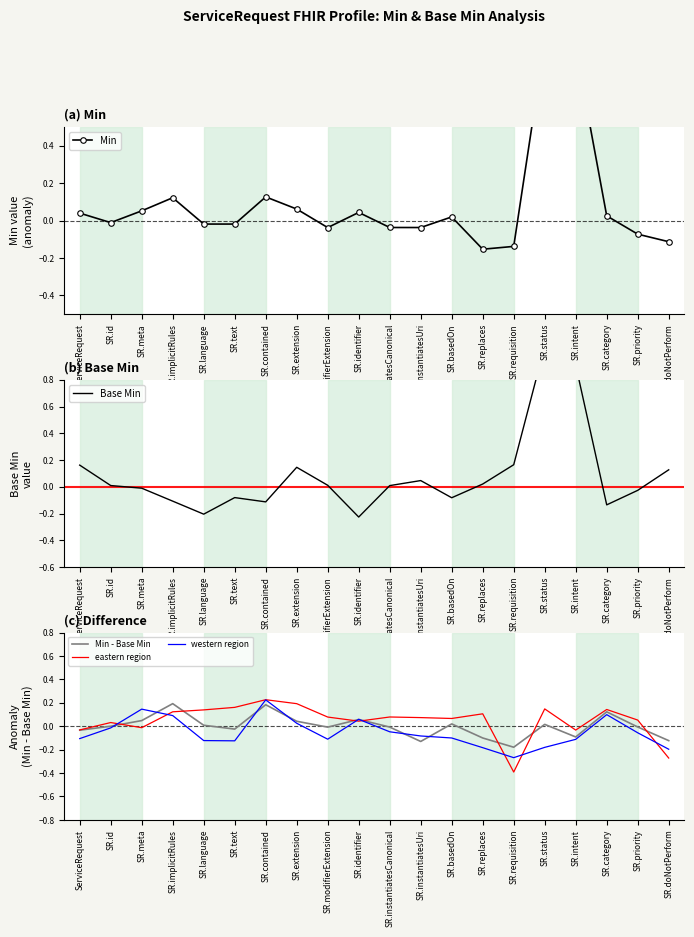

What is the difference between the maximum and minimum values in the eastern region series?

0.6